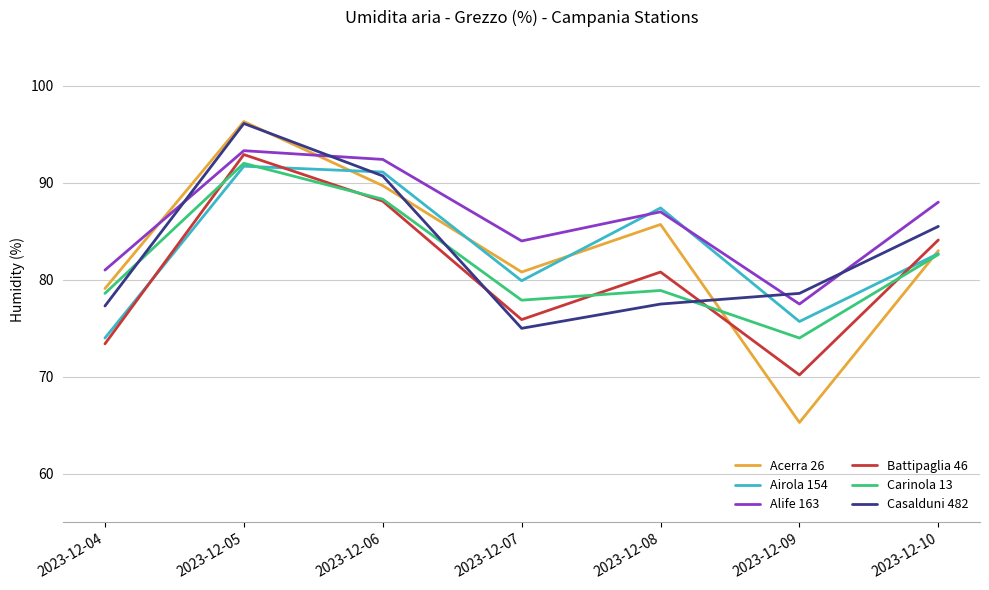

What is the average value of the Alife 163 series?

86.2